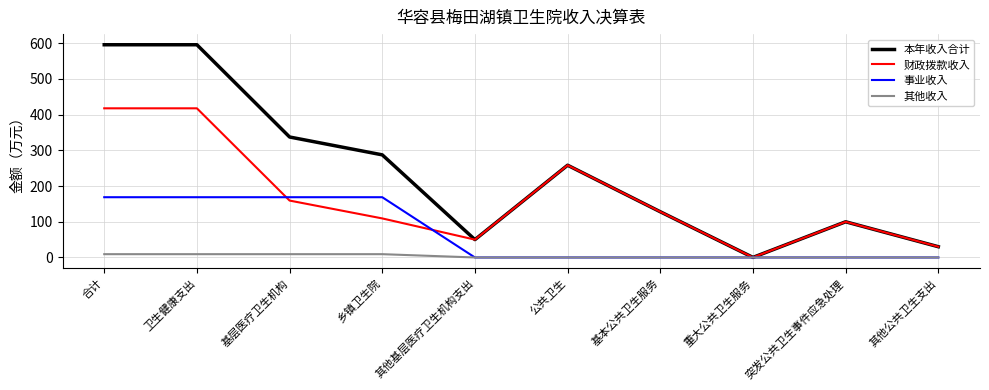

What is the difference between the second highest and second lowest values in the 其他收入 series?

9.3